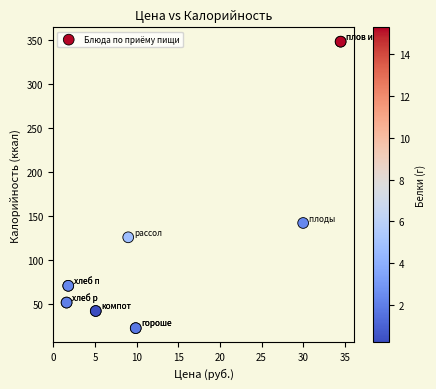

What Y value in the scatter plot is closest to 185?

141.8